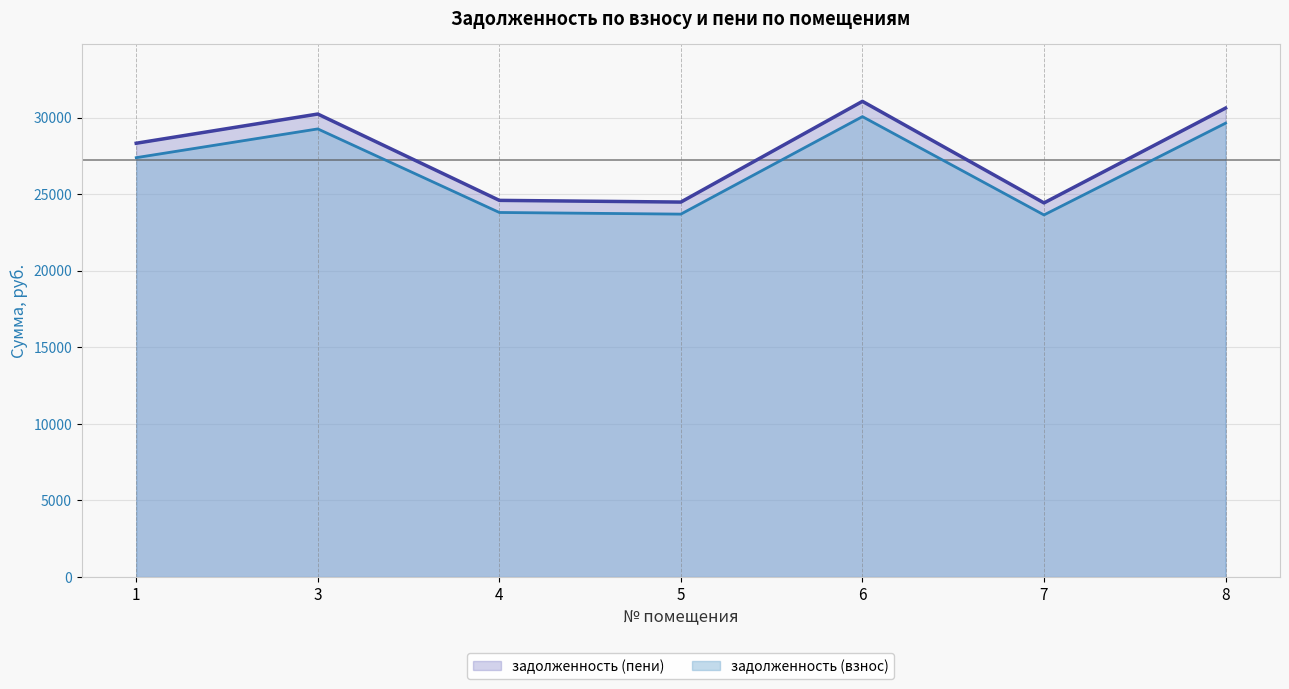

Does the chart display data point markers on the line(s)?

No